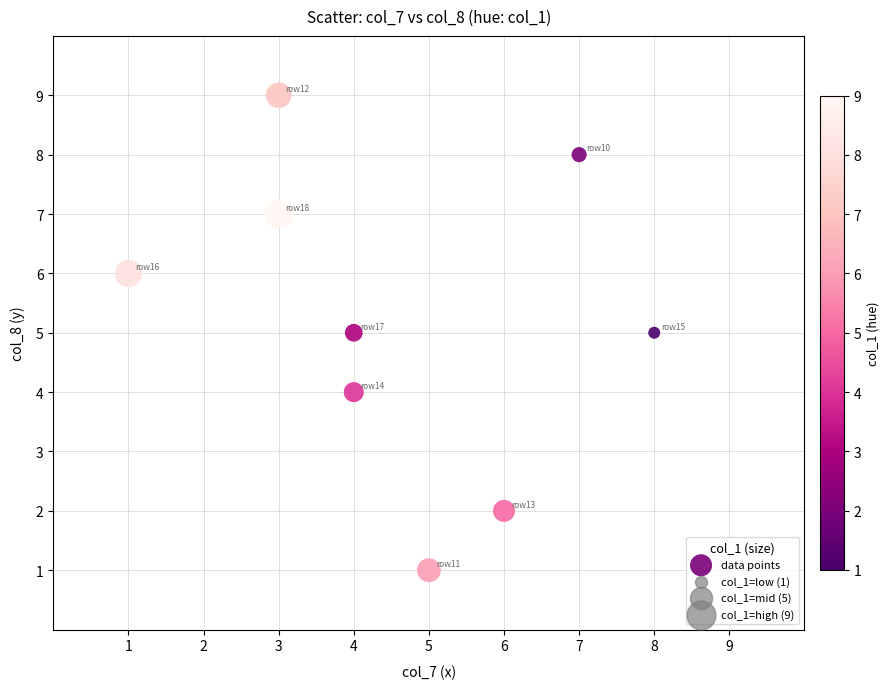

What is the range of Y values (max minus min)?

8